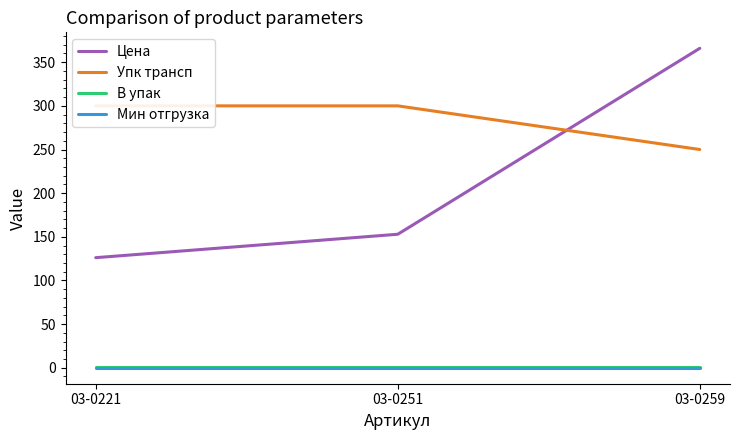

What is the spread (max minus min) of values at 03-0221?

300.0